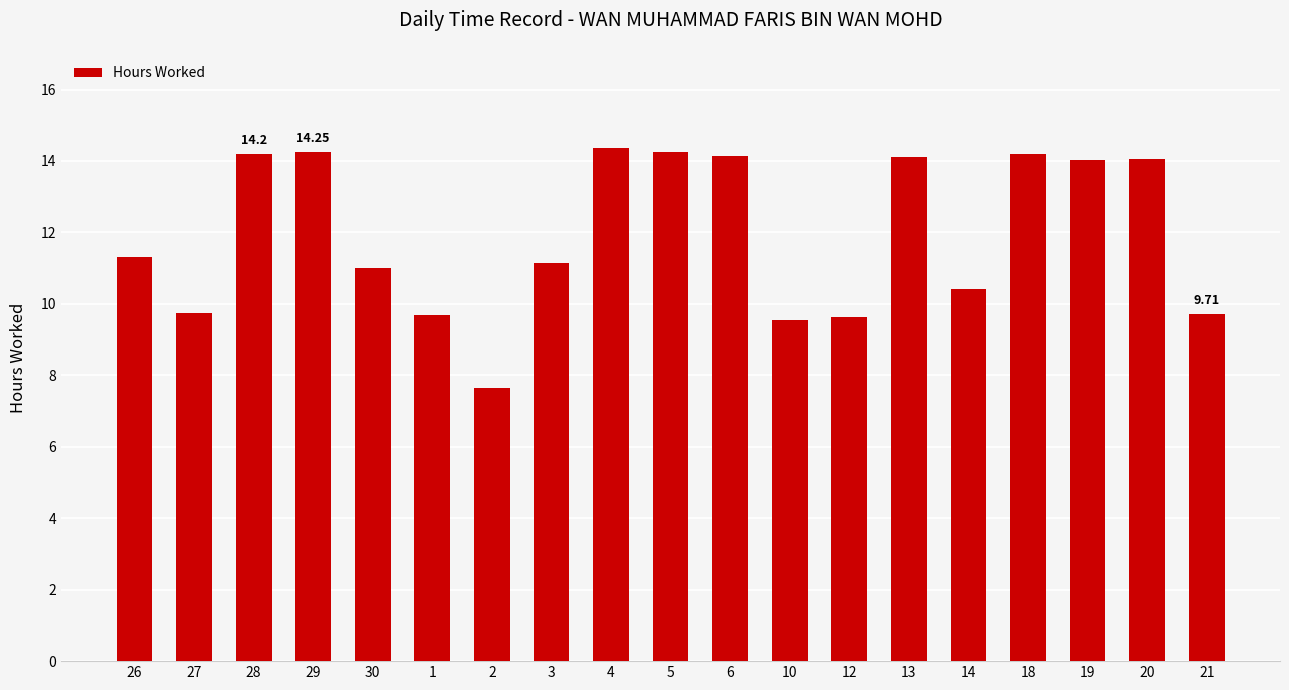

What is the change in value from 3 to 13?

+3.0